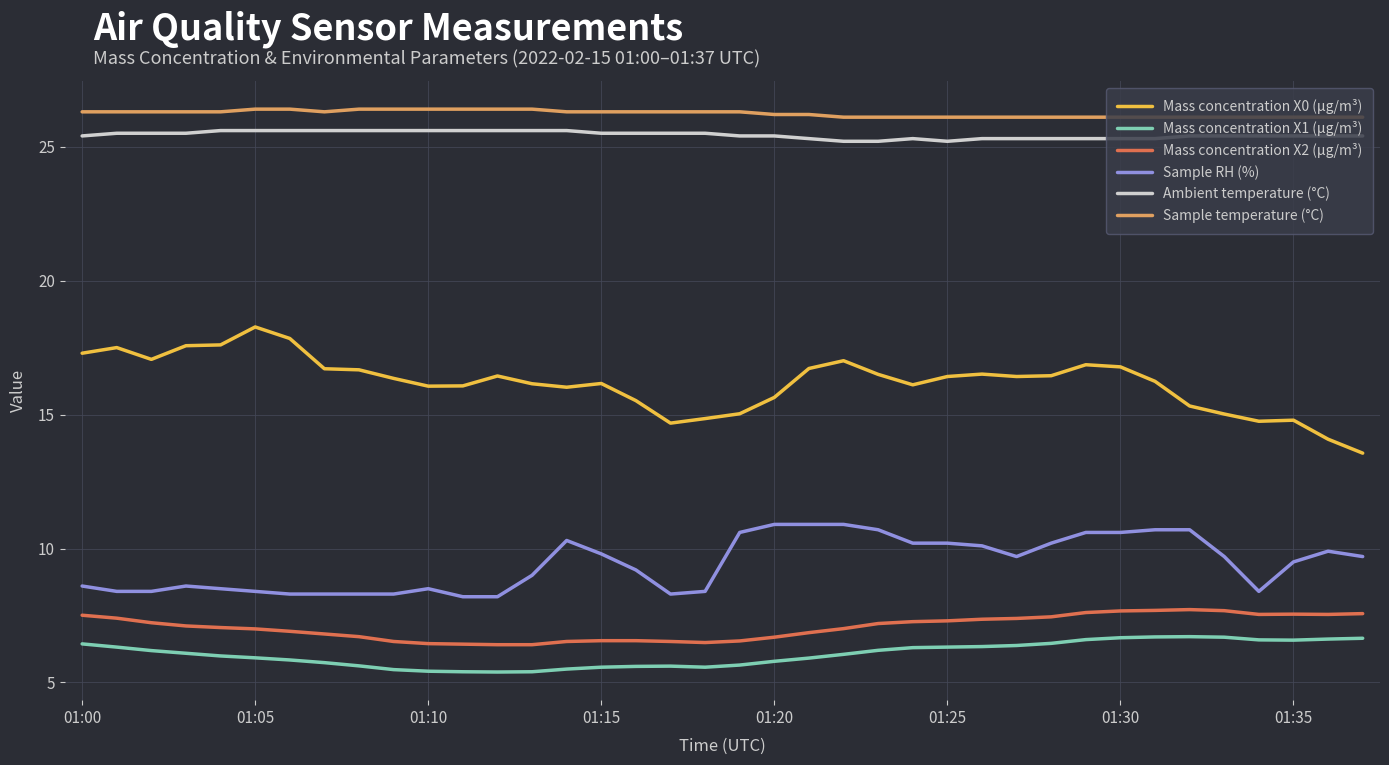

What is the maximum value for Ambient temperature (°C)?

25.6